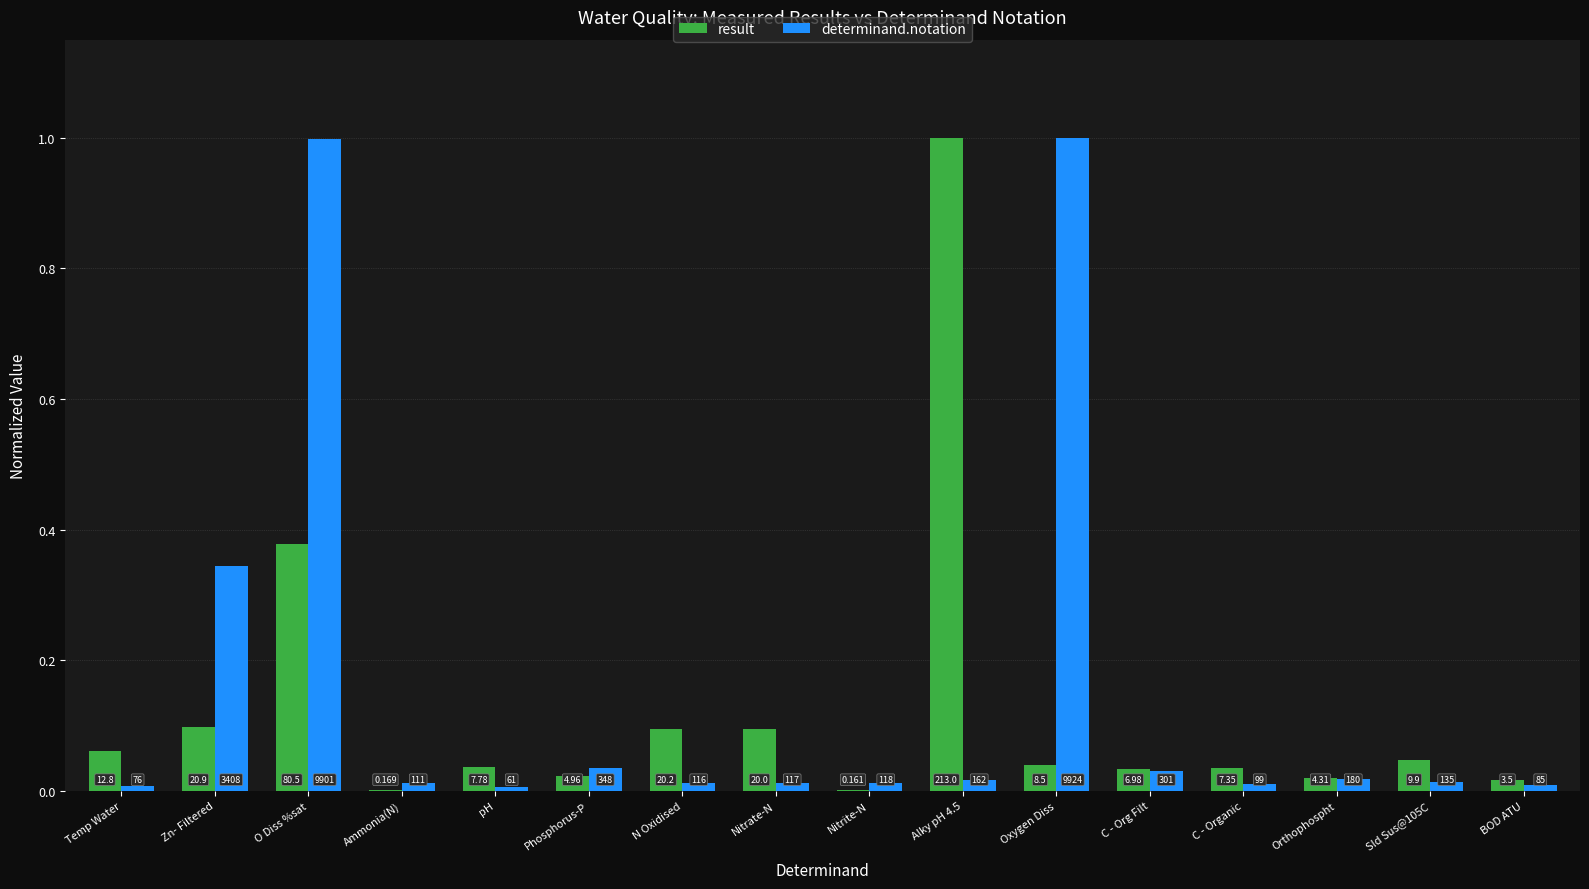

How many groups of bars are there?

16